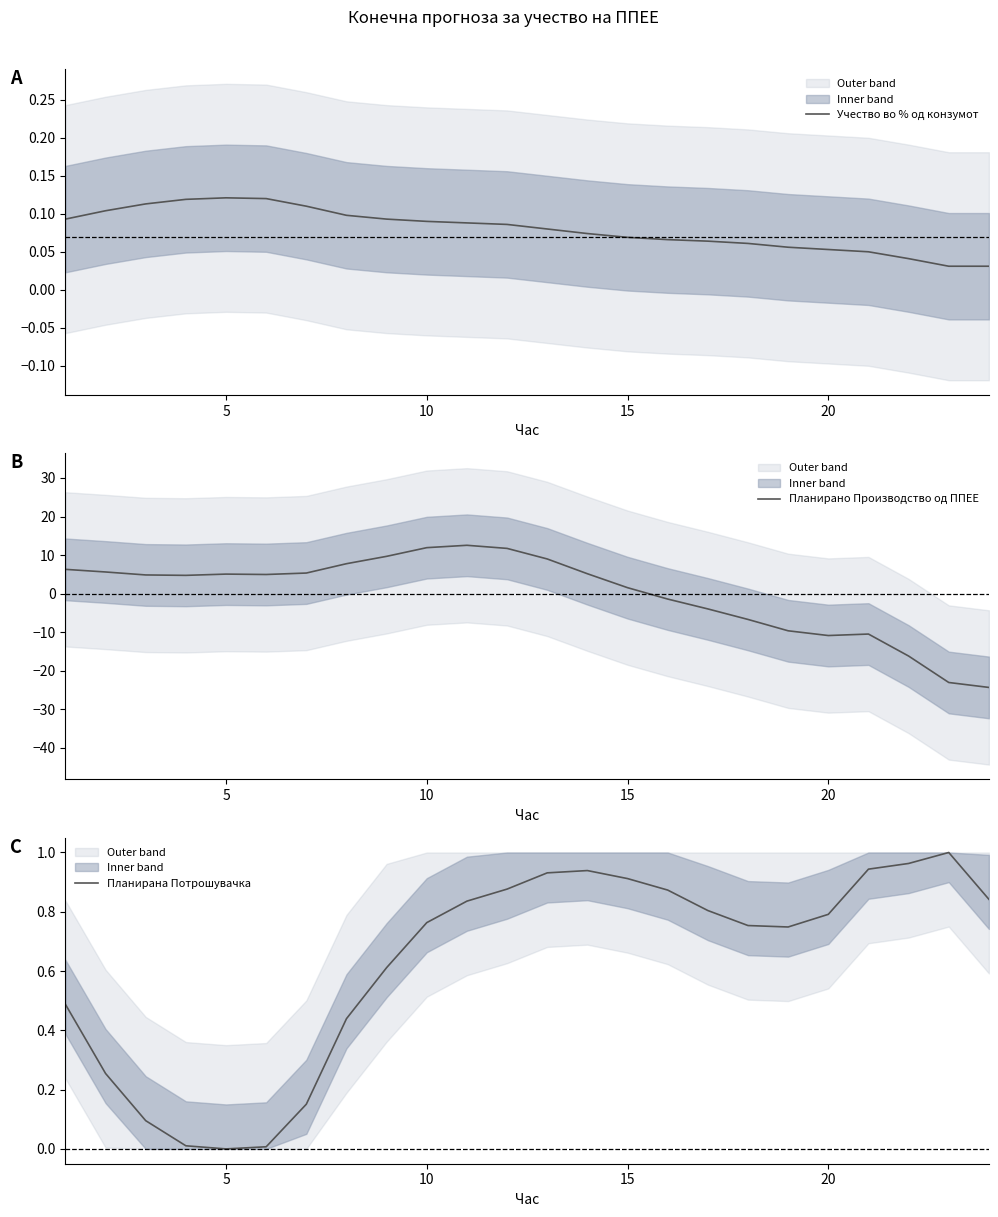

The Планирано Производство од ППЕЕ series shows 7.8 at 10. True or false?

False